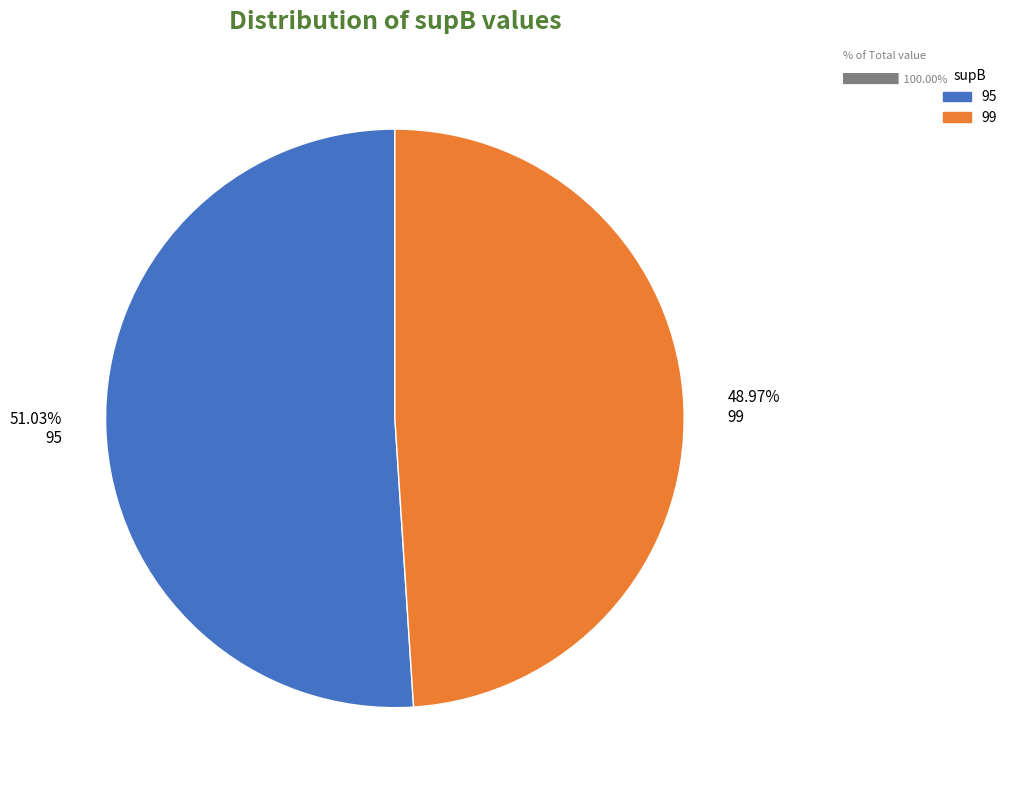

What is the smallest slice in the pie chart?

48.97% 99